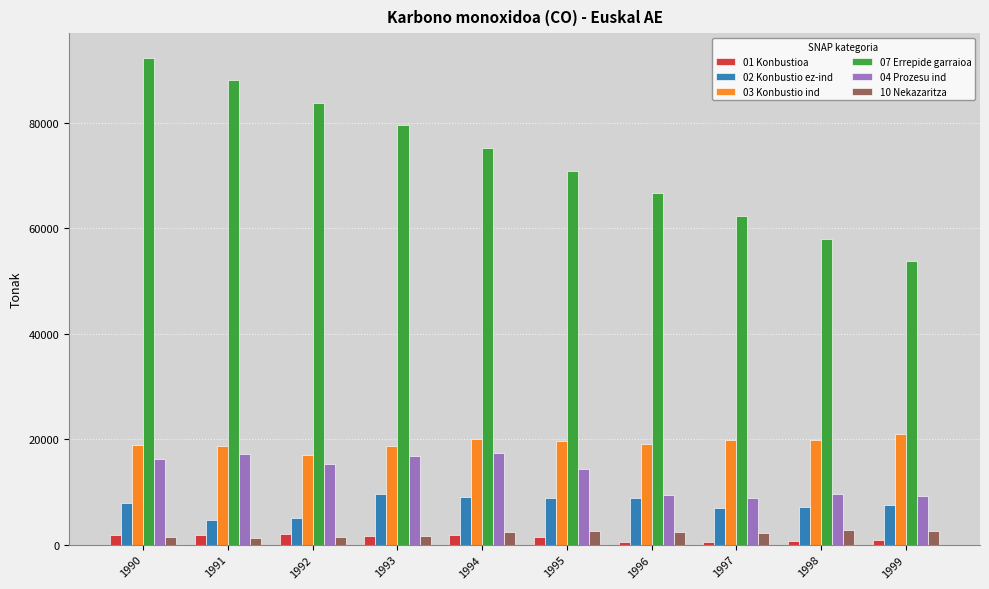

What is the difference between the second highest and second lowest values in the 07 Errepide garraioa series?

30128.5